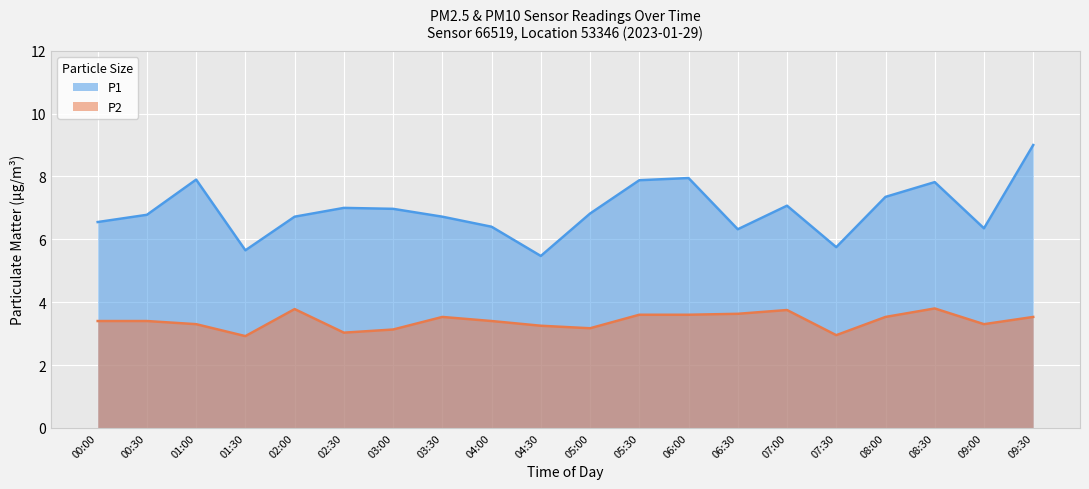

What position from the right is 05:00?

10